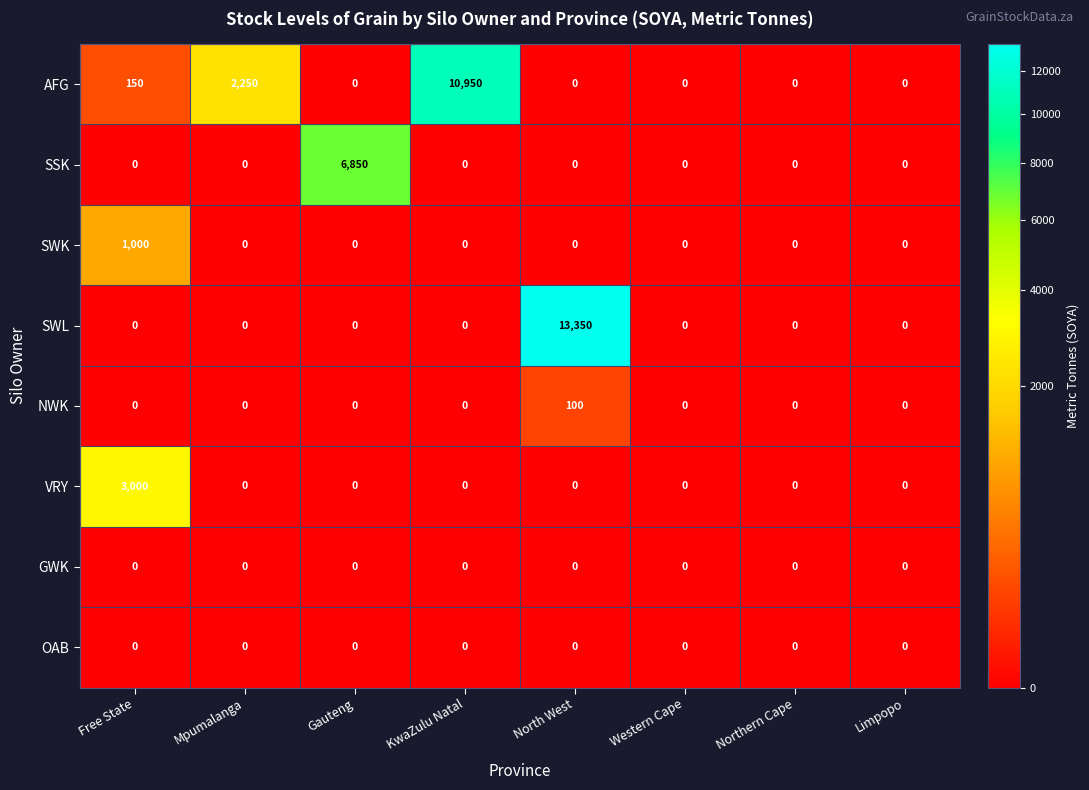

What is the difference between the maximum and minimum values in the SSK series?

6850